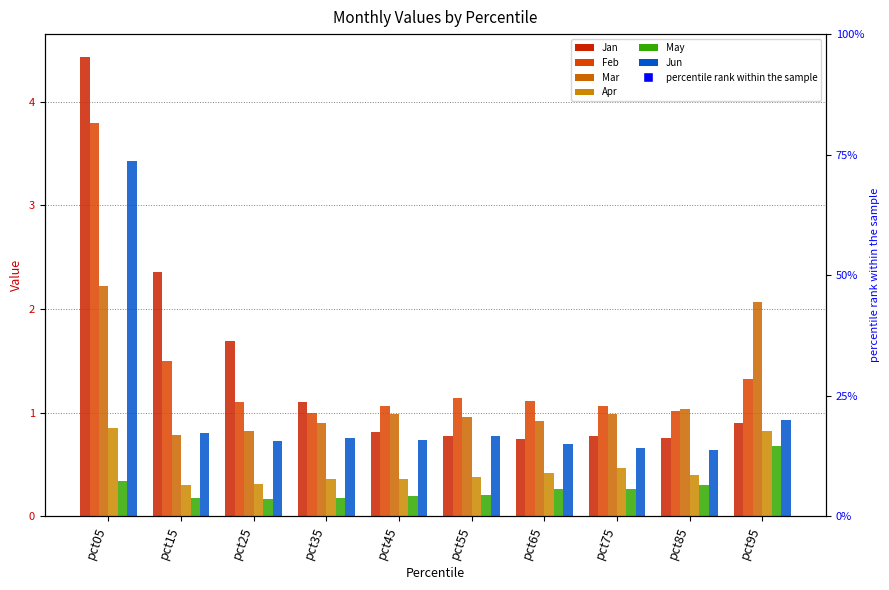

Which category has the highest value across all series?

pct05